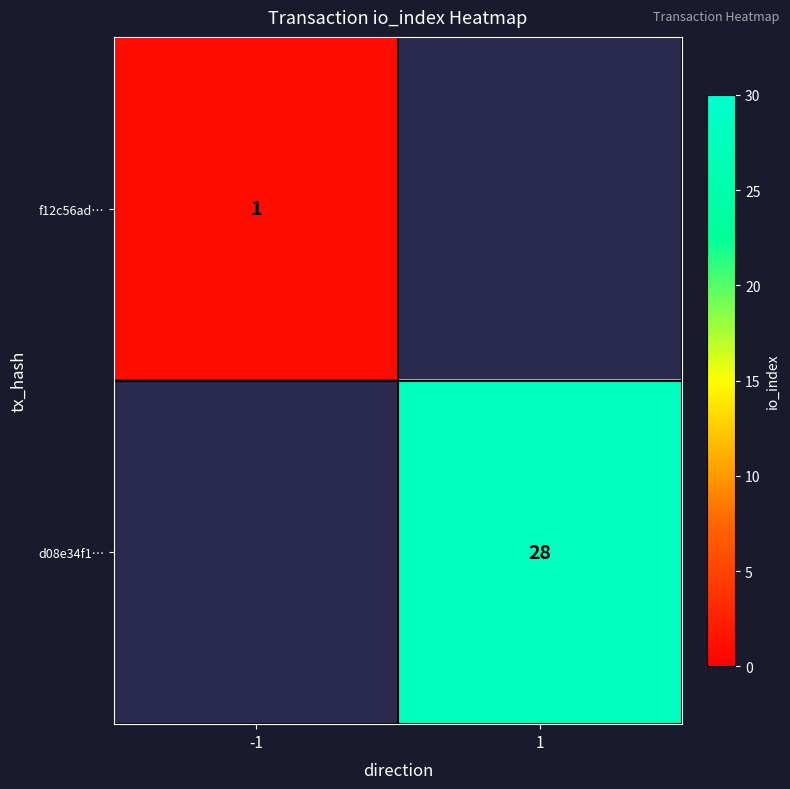

Is it true that f12c56ad… equals 1 at -1?

True